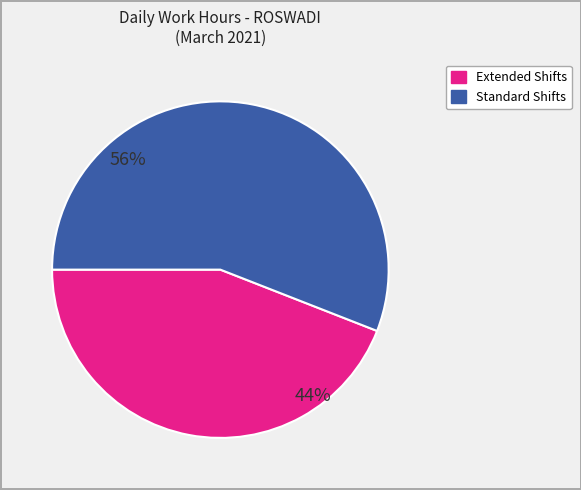

To the nearest percent, what is the difference between the largest and smallest slice percentages?

12%